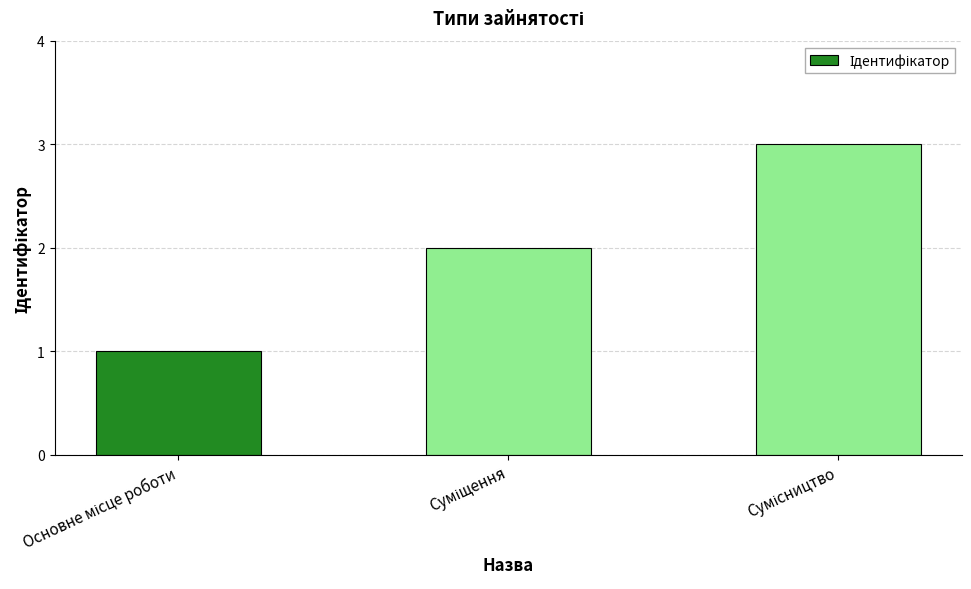

What is the greatest value displayed?

3